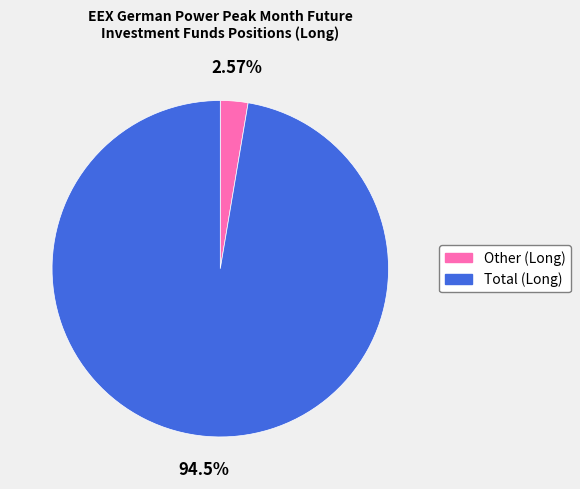

To the nearest percent, what percentage of the pie is Total (Long)?

97%